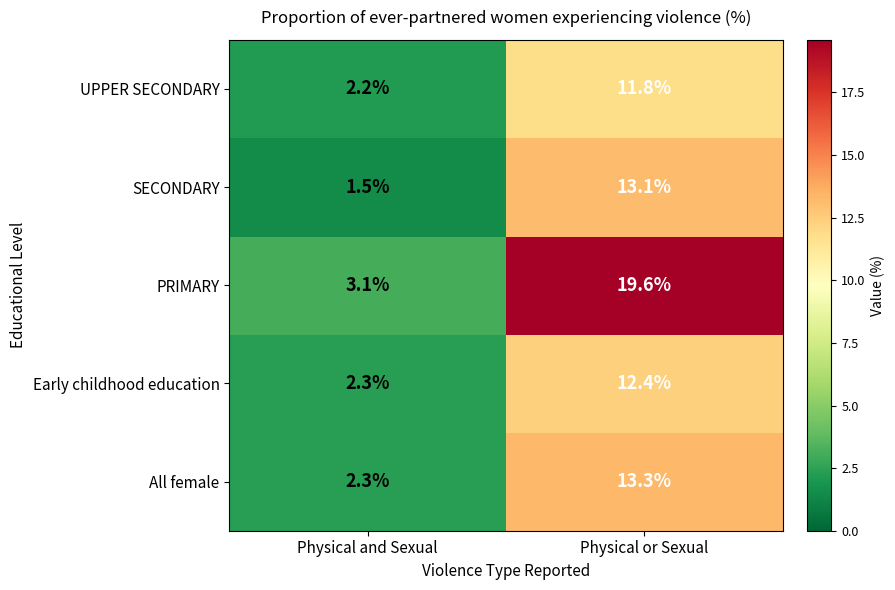

How many values in the All female series are below 13?

1